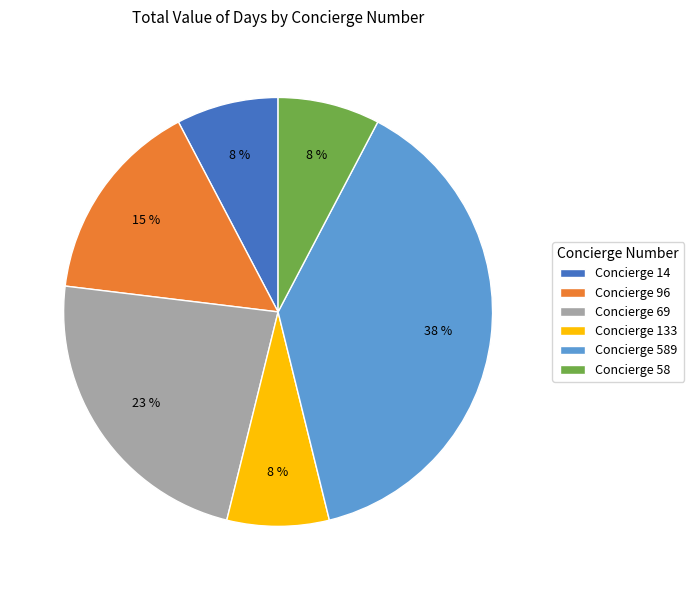

What percentage is the Concierge 96 slice, to the nearest percent?

15%